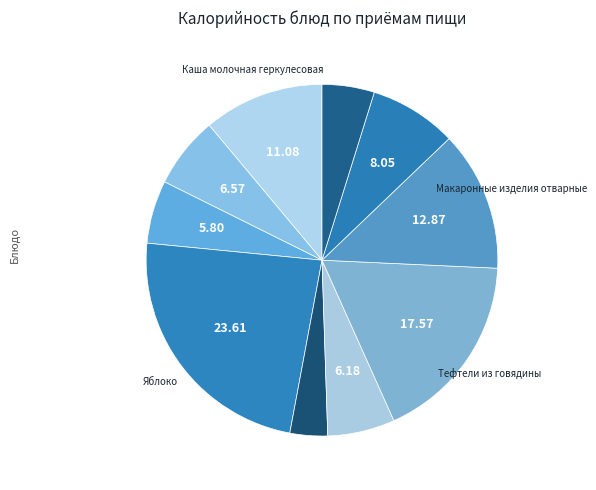

Which slice is the largest?

Яблоко